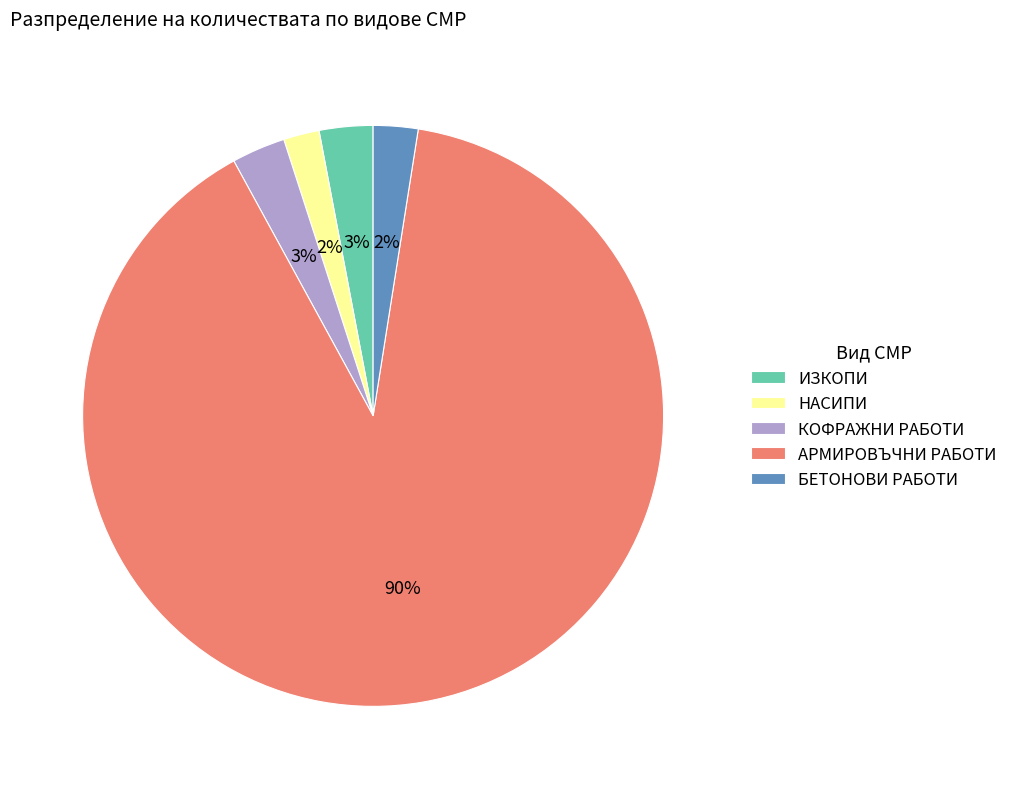

Is the sum of КОФРАЖНИ РАБОТИ and ИЗКОПИ greater than half?

No